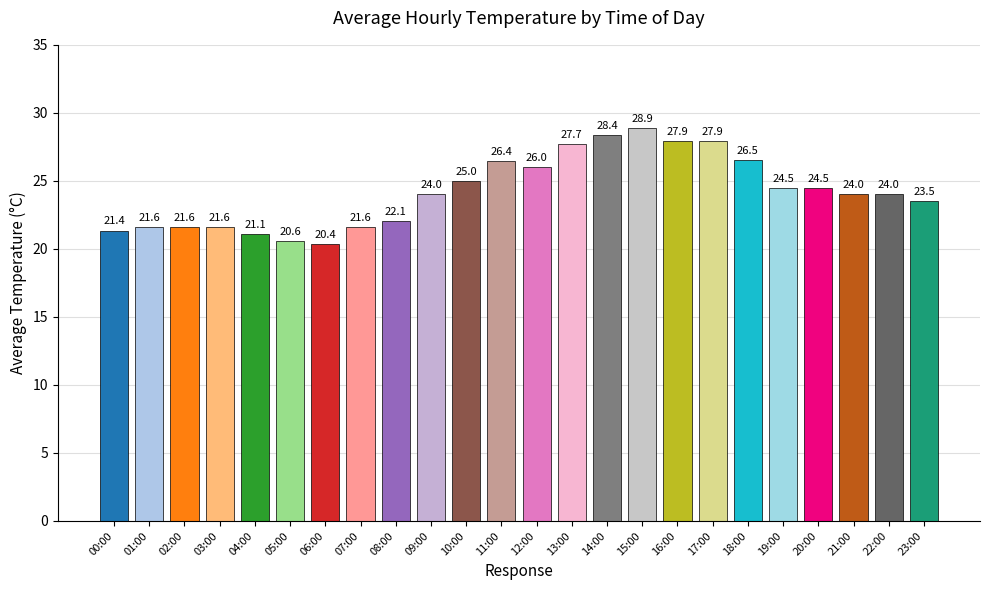

What is the label of the 22nd bar from the right?

02:00